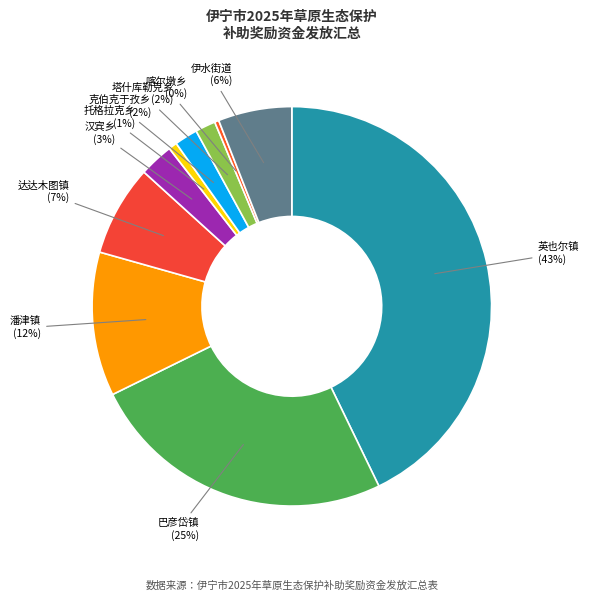

To the nearest percent, what is the average slice percentage?

10%